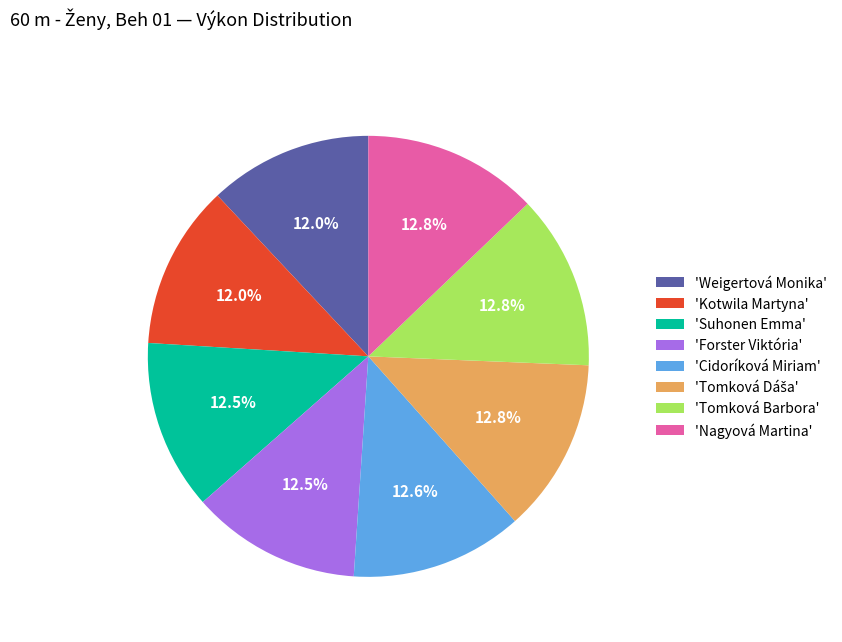

Is there a majority slice in this chart?

No